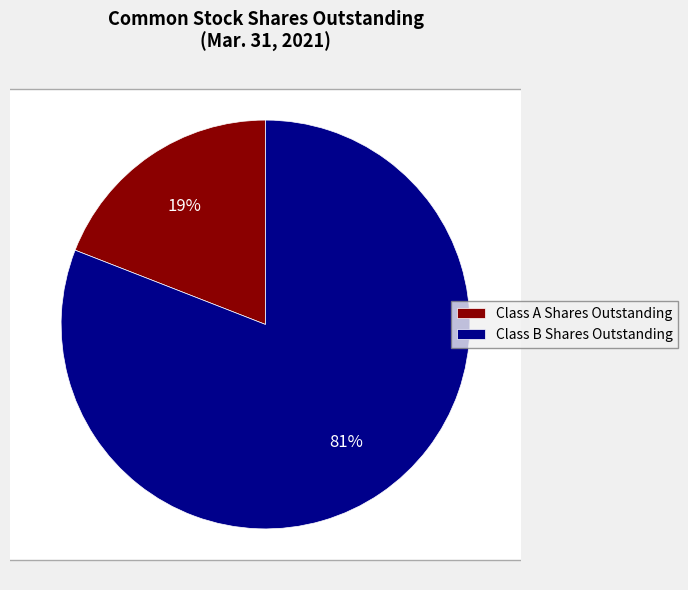

Which has a higher value, Class B Shares Outstanding or Class A Shares Outstanding?

Class B Shares Outstanding